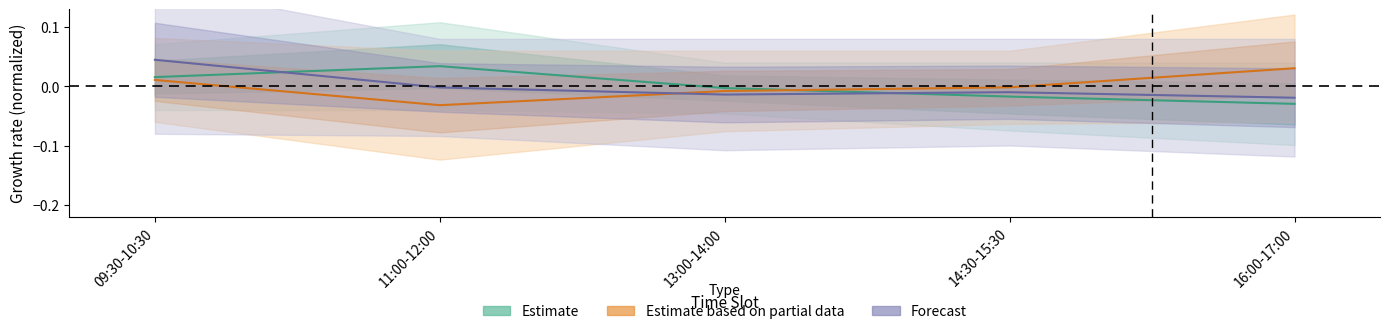

List the series in order of their peak value, lowest first.

Estimate based on partial data, Estimate, Forecast